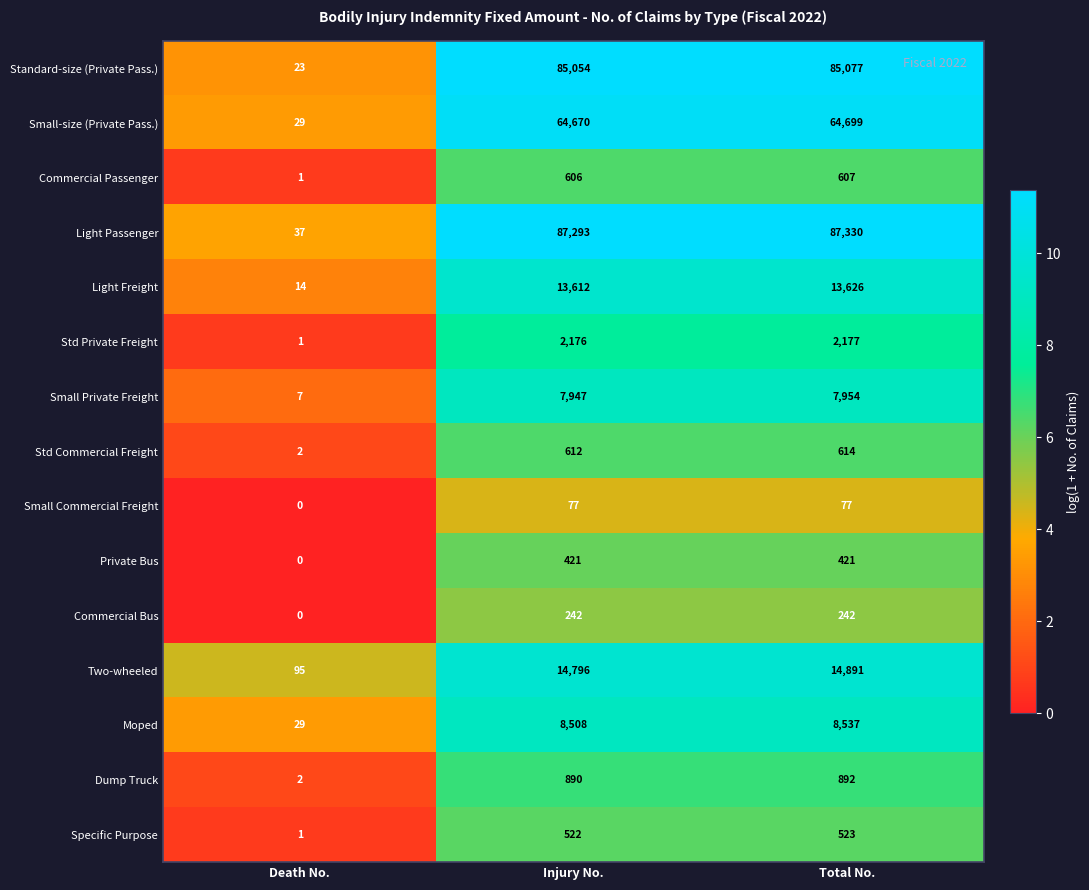

Rank the series by their maximum value, from highest to lowest.

Light Passenger, Standard-size (Private Pass.), Small-size (Private Pass.), Two-wheeled, Light Freight, Moped, Small Private Freight, Std Private Freight, Dump Truck, Std Commercial Freight, Commercial Passenger, Specific Purpose, Private Bus, Commercial Bus, Small Commercial Freight